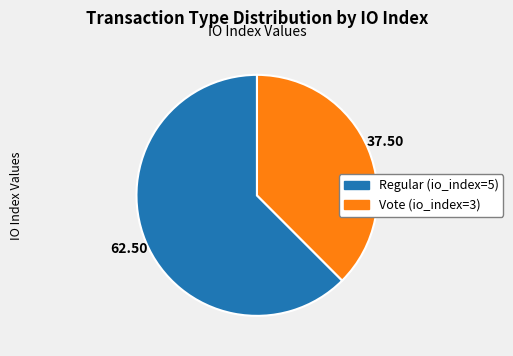

Is it true that Vote (io_index=3) is 50% of the pie?

False